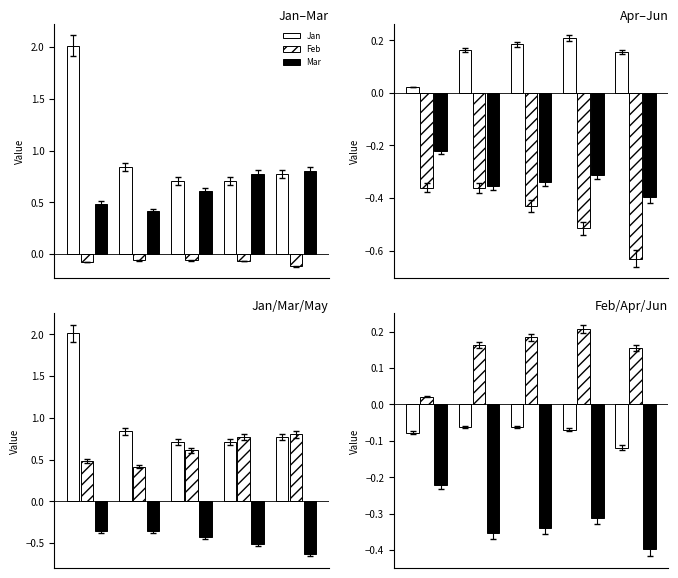

Which series has the widest spread of values?

Jan